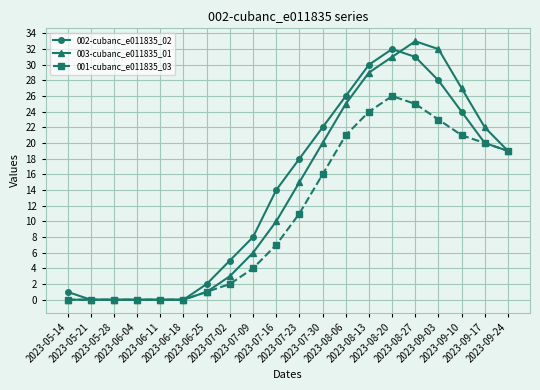

Where is 003-cubanc_e011835_01 nearest to the value 16?

2023-07-23